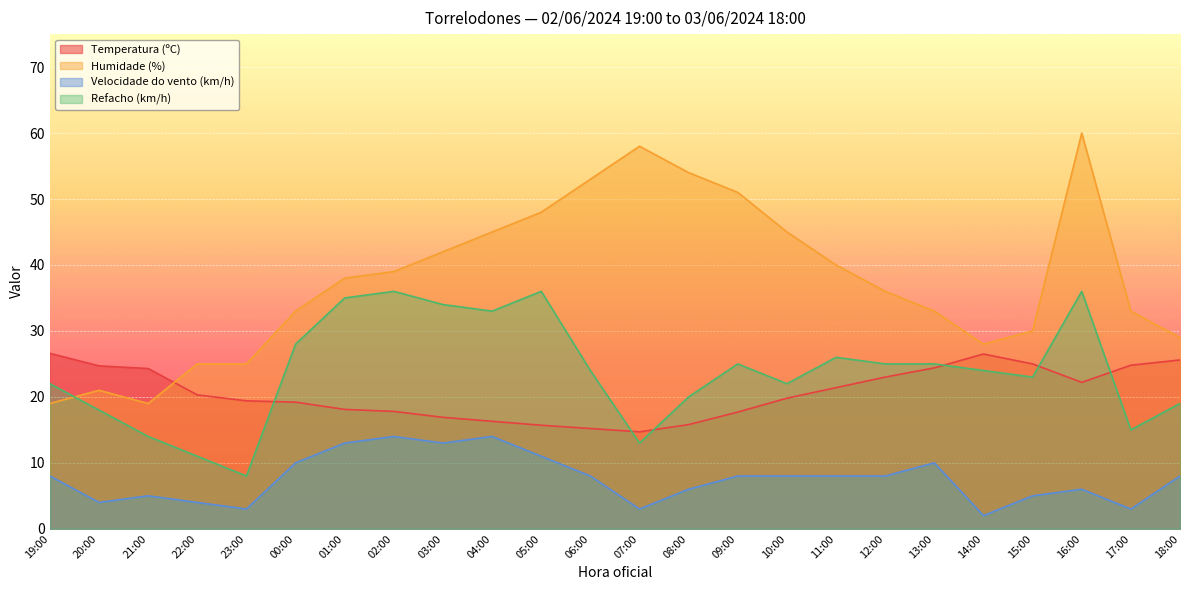

How many intersections are there between Temperatura (ºC) and Refacho (km/h)?

6